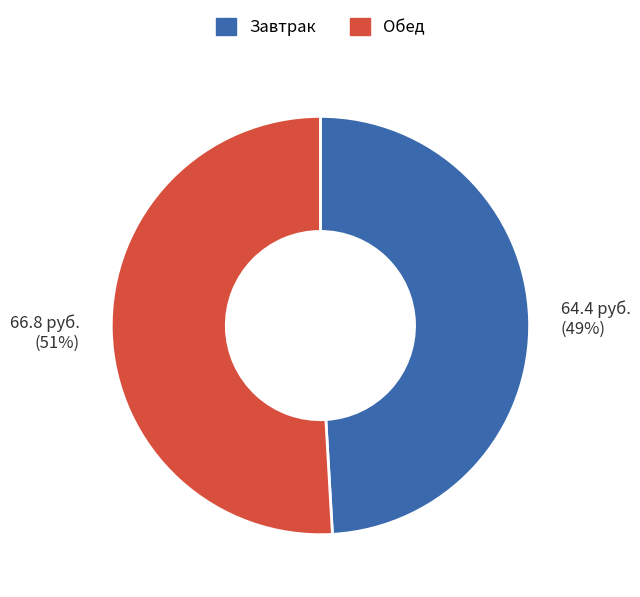

Does any single category account for the majority?

Yes